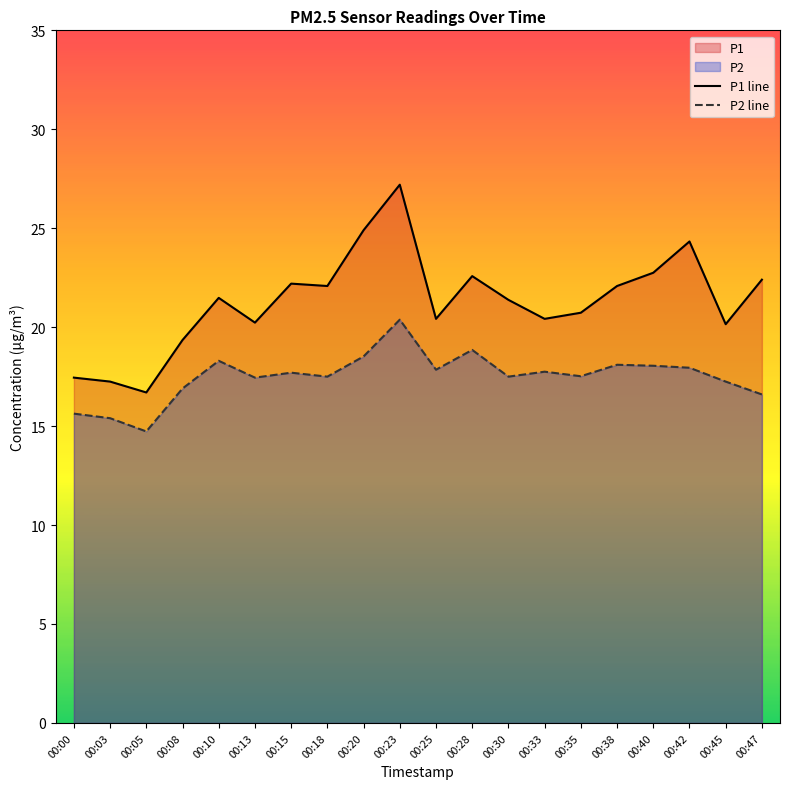

At 00:47, list the series in order from smallest to largest.

P2 line, P1 line